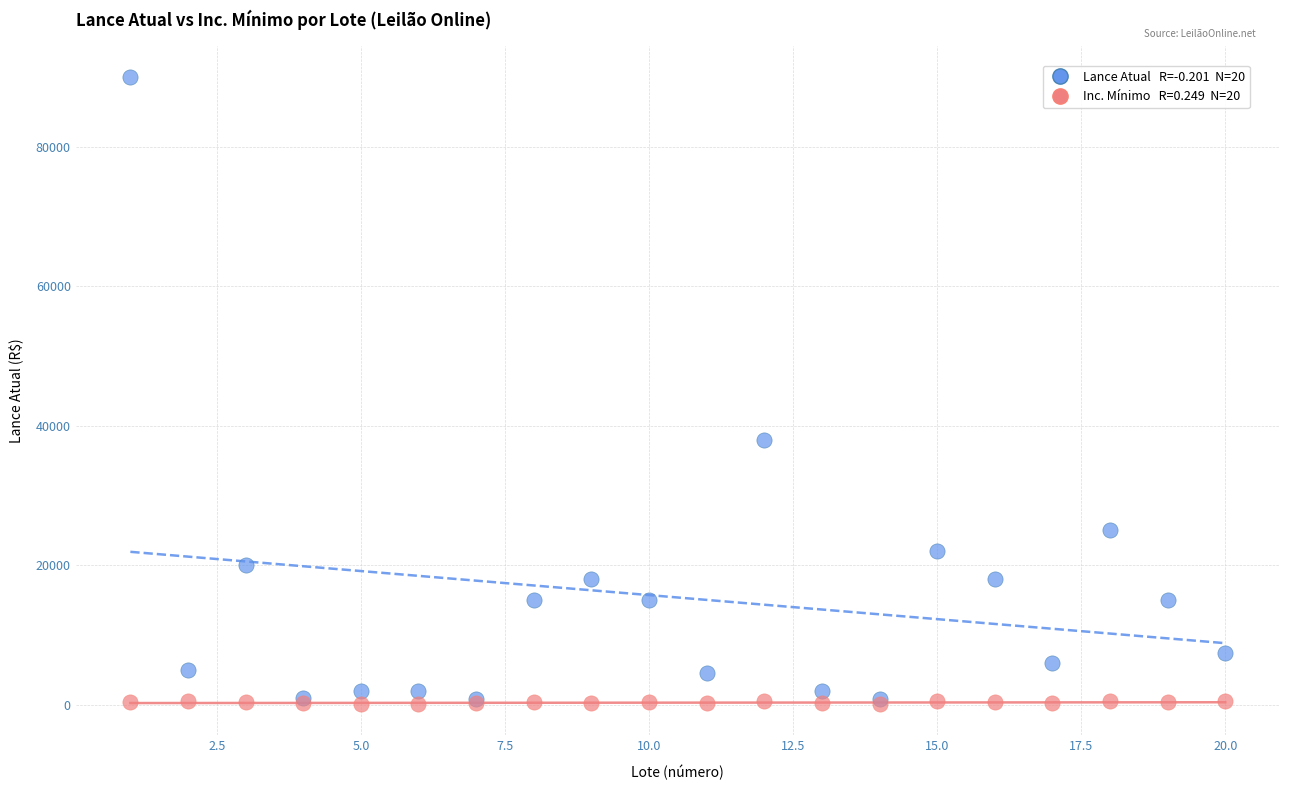

Across all series, what Y value is closest to 45050?

38000